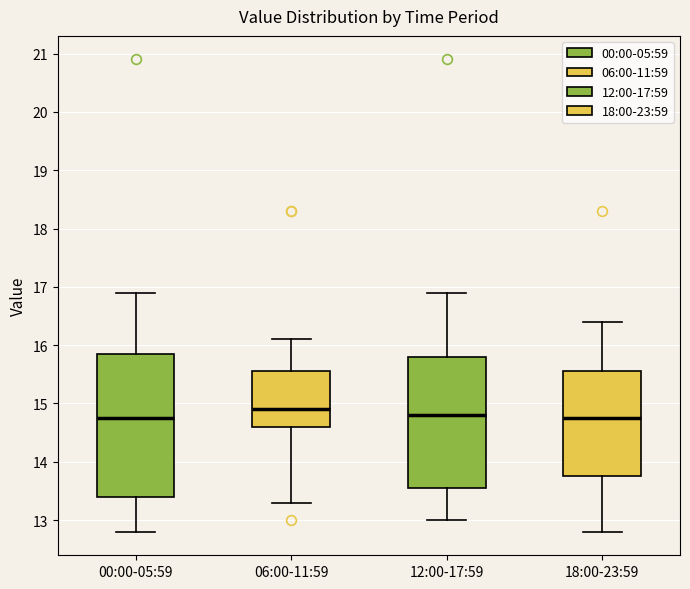

Reading left to right, transcribe this box plot: for each box, give where its median line is, the range the box spans, and where its two whiskers end, as read against the y-axis. The values are not printed on the chart, so give them approximately, as read against the axis.

00:00-05:59: median 14.8, box 13.4 to 15.9, whiskers 12.8 to 16.9
06:00-11:59: median 14.9, box 14.6 to 15.6, whiskers 13.3 to 16.1
12:00-17:59: median 14.8, box 13.6 to 15.8, whiskers 13.0 to 16.9
18:00-23:59: median 14.8, box 13.8 to 15.6, whiskers 12.8 to 16.4